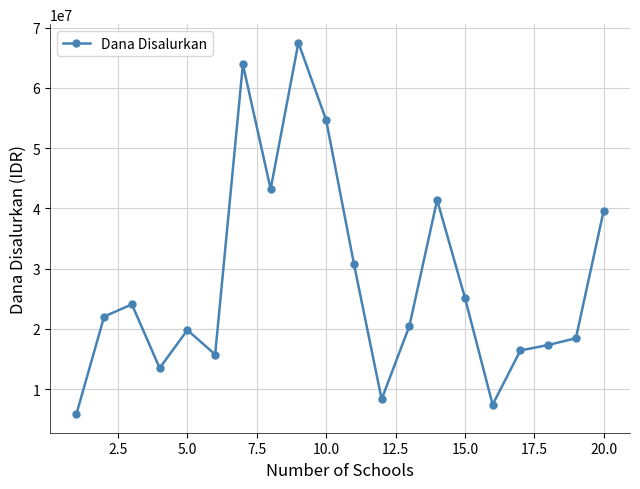

How many categories are shown in the chart?

20